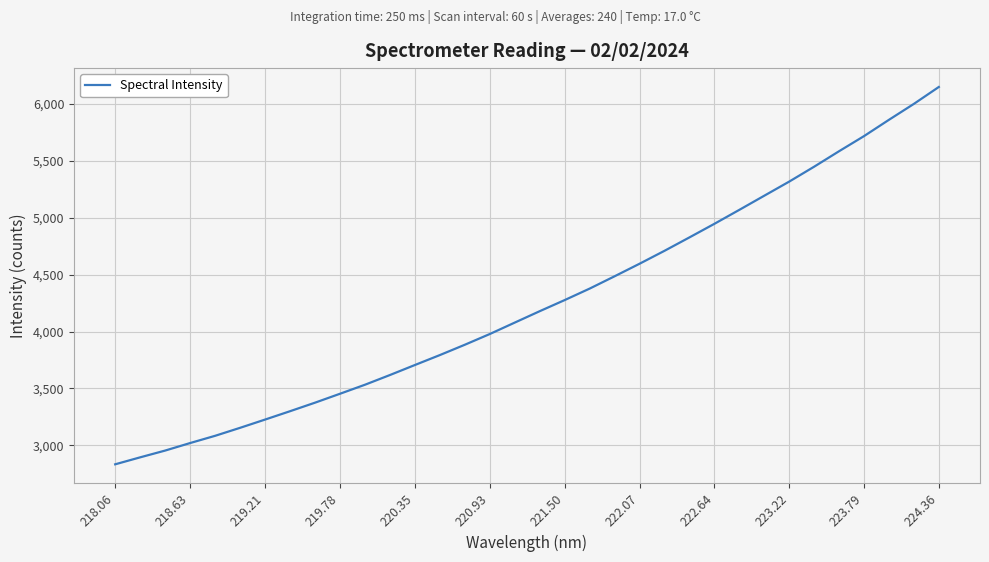

What is the maximum value shown in the chart?

6147.5